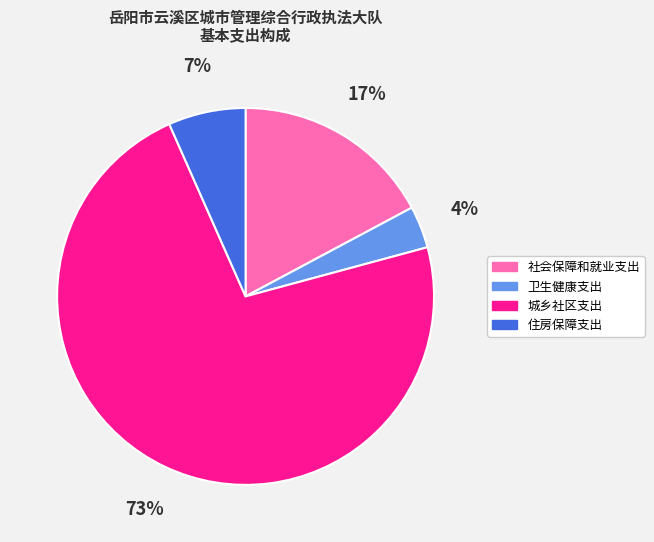

Do 城乡社区支出 and 卫生健康支出 together represent more than half of the pie?

Yes